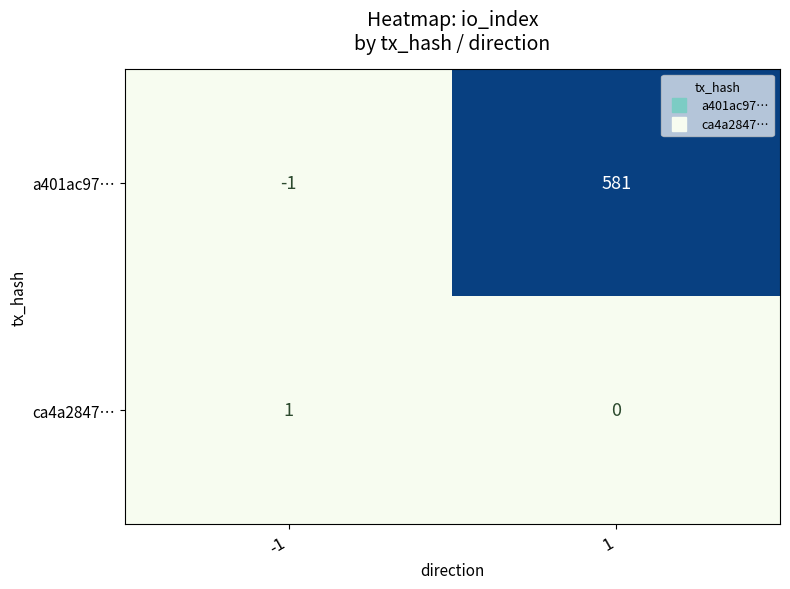

Which series changed the most between -1 and 1?

a401ac97…